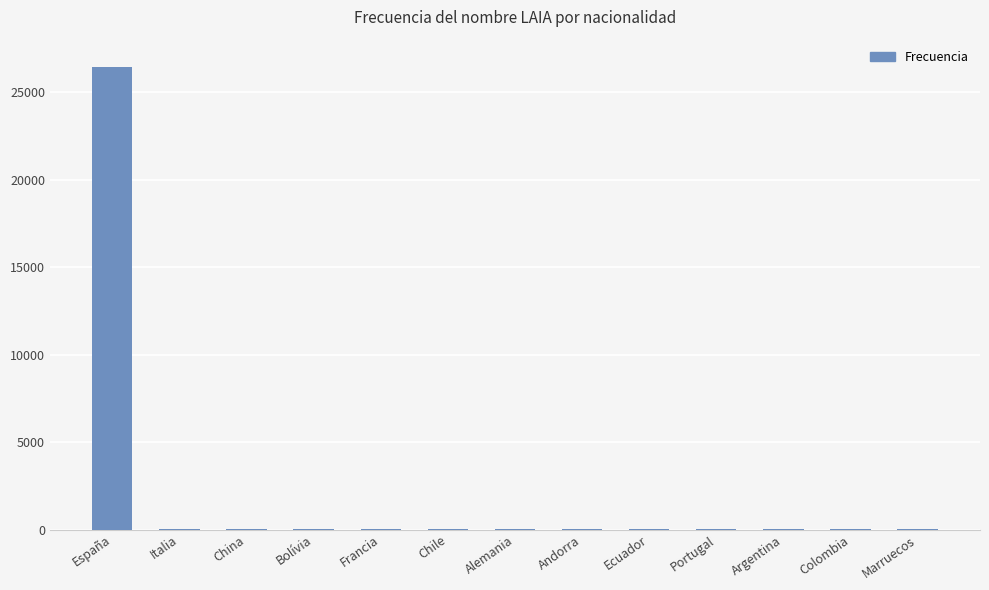

What is the greatest value displayed?

26444